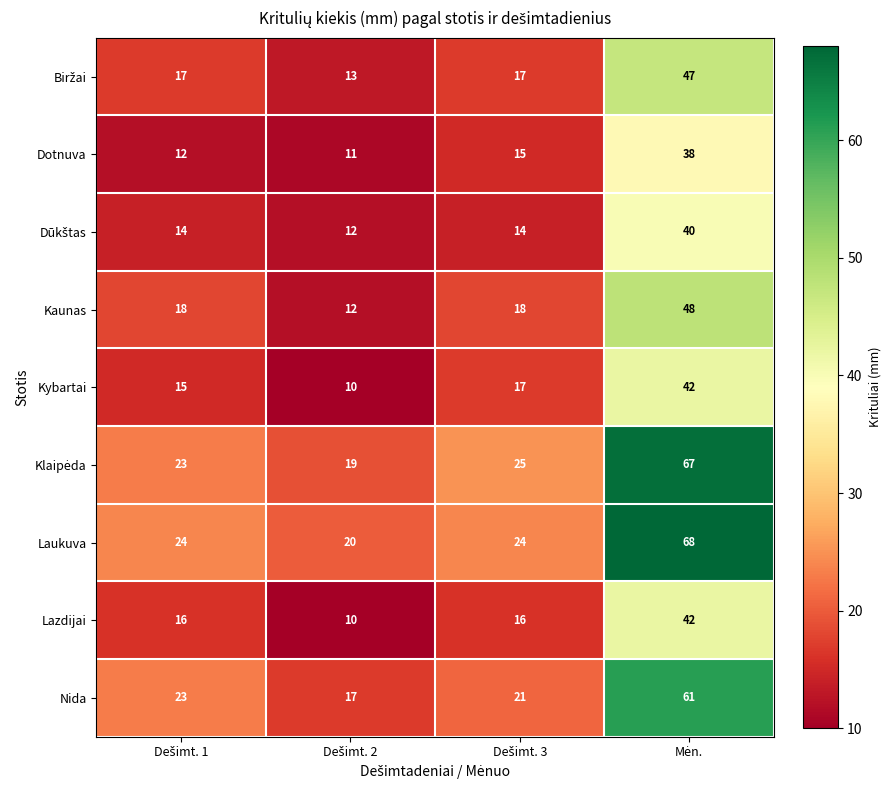

What is the average value of the Kybartai series?

21